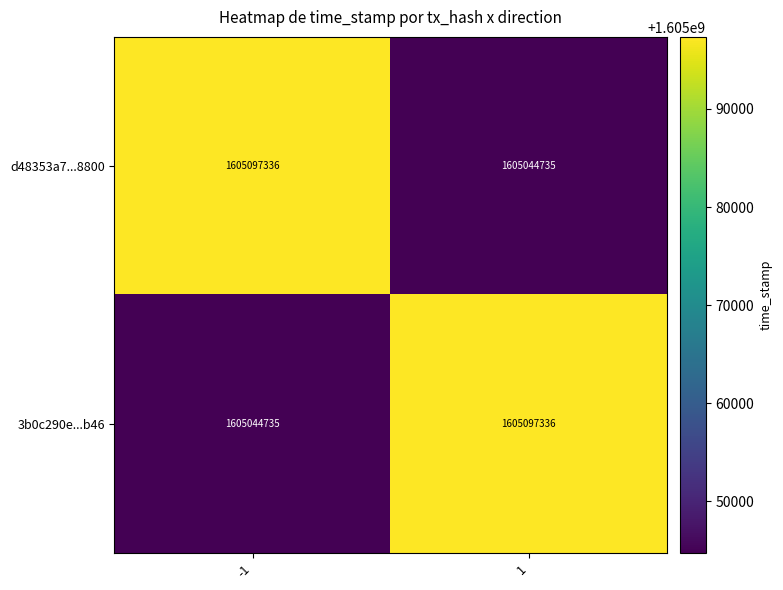

What is the average value of the d48353a7...8800 series?

1605071036